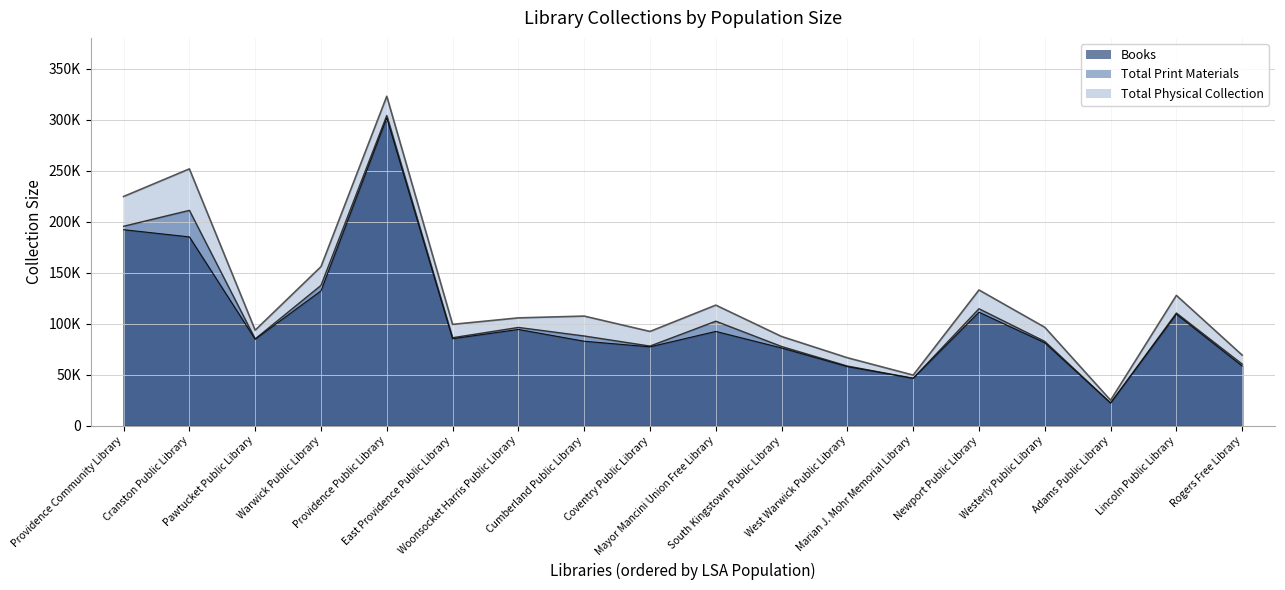

What are all the series names shown in the legend?

Books, Total Print Materials, Total Physical Collection